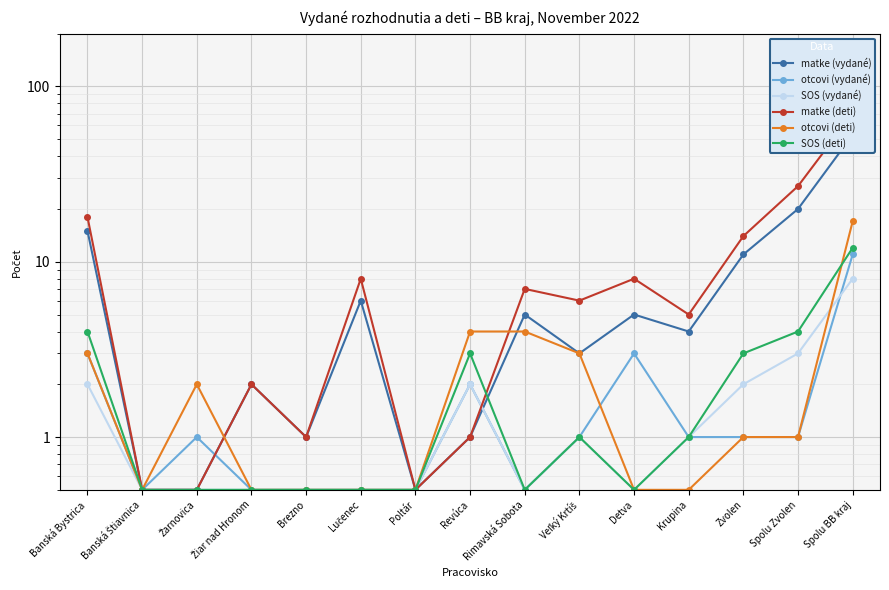

Reading right to left, what are all the values shown in this chart?

matke (vydané): Spolu BB kraj=53.0	Spolu Zvolen=20.0	Zvolen=11.0	Krupina=4.0	Detva=5.0	Veľký Krtíš=3.0	Rimavská Sobota=5.0	Revúca=1.0	Poltár=0.5	Lučenec=6.0	Brezno=1.0	Žiar nad Hronom=2.0	Žarnovica=0.5	Banská Štiavnica=0.5	Banská Bystrica=15.0
otcovi (vydané): Spolu BB kraj=11.0	Spolu Zvolen=1.0	Zvolen=1.0	Krupina=1.0	Detva=3.0	Veľký Krtíš=1.0	Rimavská Sobota=0.5	Revúca=2.0	Poltár=0.5	Lučenec=0.5	Brezno=0.5	Žiar nad Hronom=0.5	Žarnovica=1.0	Banská Štiavnica=0.5	Banská Bystrica=3.0
SOS (vydané): Spolu BB kraj=8.0	Spolu Zvolen=3.0	Zvolen=2.0	Krupina=1.0	Detva=0.5	Veľký Krtíš=1.0	Rimavská Sobota=0.5	Revúca=2.0	Poltár=0.5	Lučenec=0.5	Brezno=0.5	Žiar nad Hronom=0.5	Žarnovica=0.5	Banská Štiavnica=0.5	Banská Bystrica=2.0
matke (deti): Spolu BB kraj=70.0	Spolu Zvolen=27.0	Zvolen=14.0	Krupina=5.0	Detva=8.0	Veľký Krtíš=6.0	Rimavská Sobota=7.0	Revúca=1.0	Poltár=0.5	Lučenec=8.0	Brezno=1.0	Žiar nad Hronom=2.0	Žarnovica=0.5	Banská Štiavnica=0.5	Banská Bystrica=18.0
otcovi (deti): Spolu BB kraj=17.0	Spolu Zvolen=1.0	Zvolen=1.0	Krupina=0.5	Detva=0.5	Veľký Krtíš=3.0	Rimavská Sobota=4.0	Revúca=4.0	Poltár=0.5	Lučenec=0.5	Brezno=0.5	Žiar nad Hronom=0.5	Žarnovica=2.0	Banská Štiavnica=0.5	Banská Bystrica=3.0
SOS (deti): Spolu BB kraj=12.0	Spolu Zvolen=4.0	Zvolen=3.0	Krupina=1.0	Detva=0.5	Veľký Krtíš=1.0	Rimavská Sobota=0.5	Revúca=3.0	Poltár=0.5	Lučenec=0.5	Brezno=0.5	Žiar nad Hronom=0.5	Žarnovica=0.5	Banská Štiavnica=0.5	Banská Bystrica=4.0